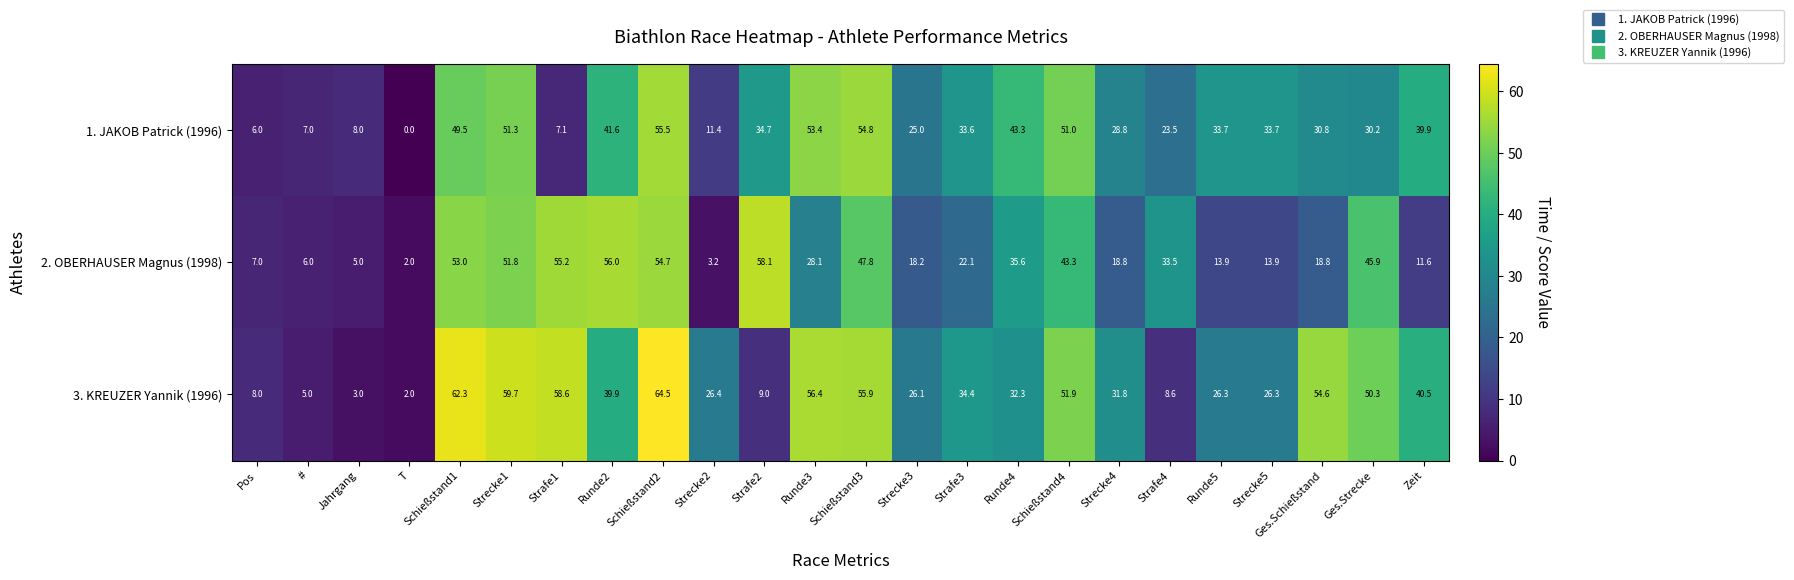

What is the minimum value for 2. OBERHAUSER Magnus (1998)?

2.0